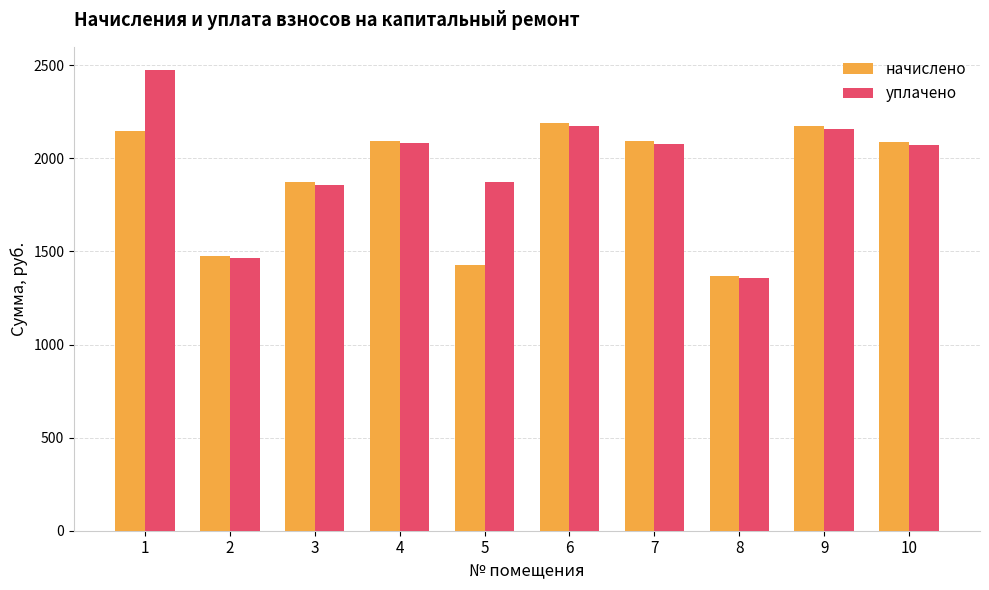

Rank the series by their average value, from highest to lowest.

уплачено, начислено